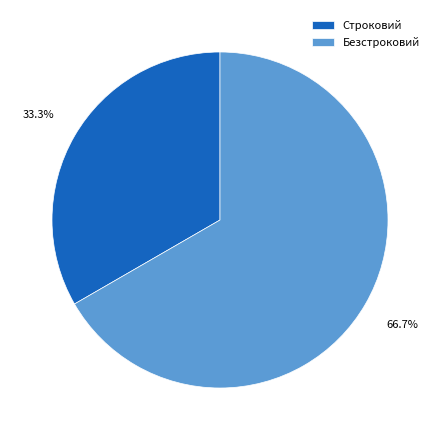

To the nearest percent, what is the difference between the Строковий and Безстроковий slice percentages?

33%